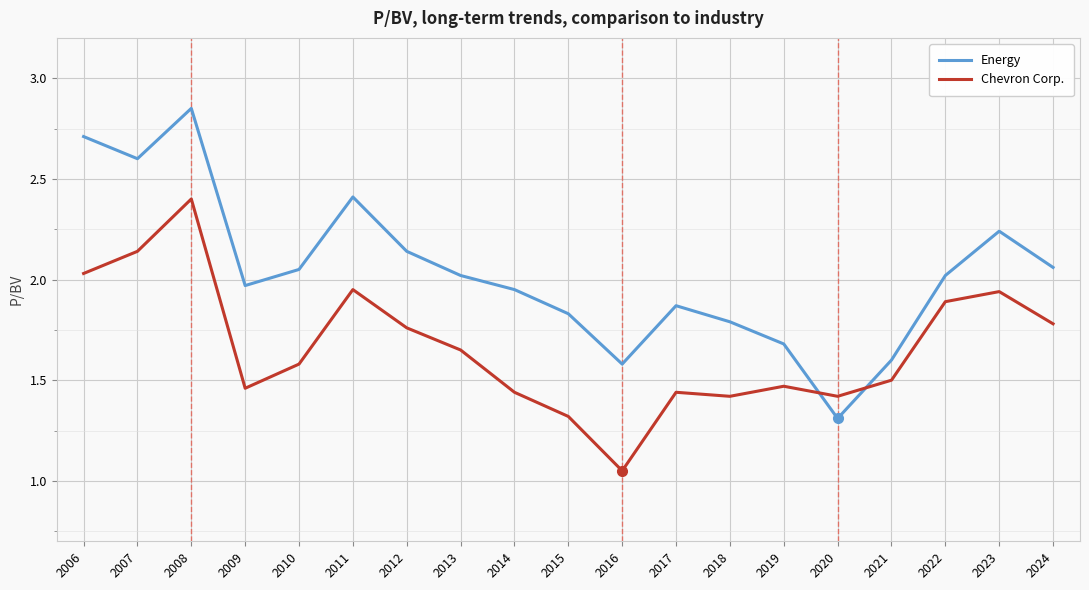

What is the difference between the Energy values at 2014 and 2006?

0.8